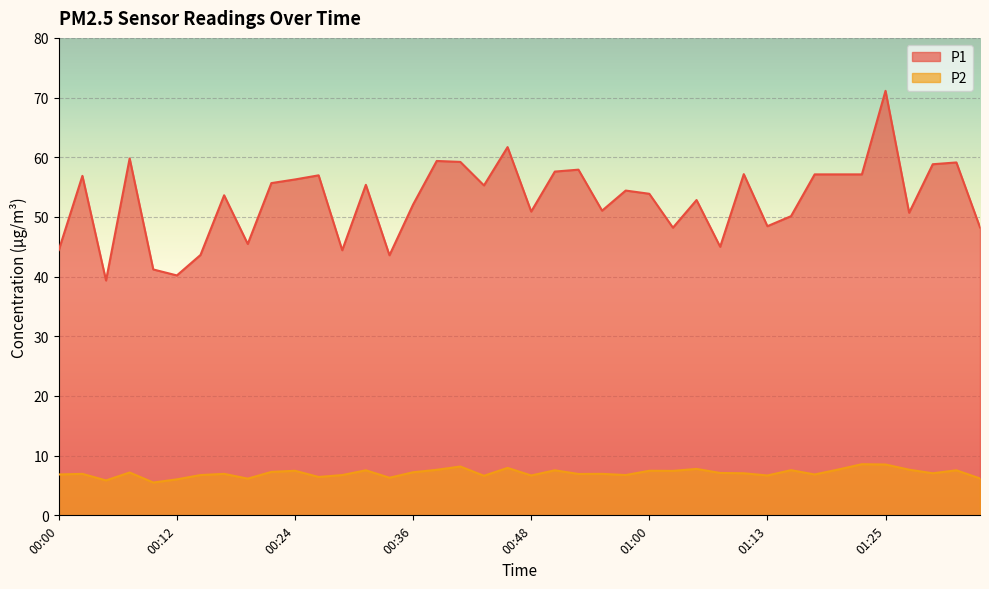

At which label is P1 closest to 55?

00:43